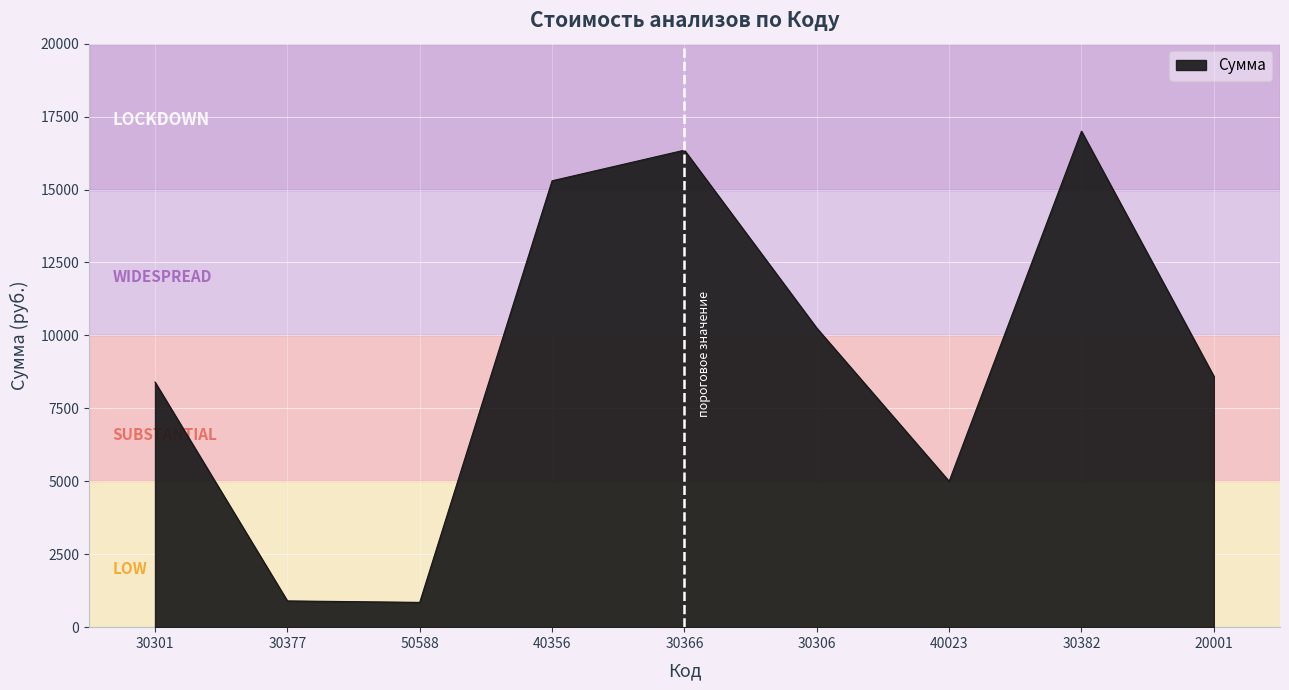

Which category has the highest value across all series?

30382